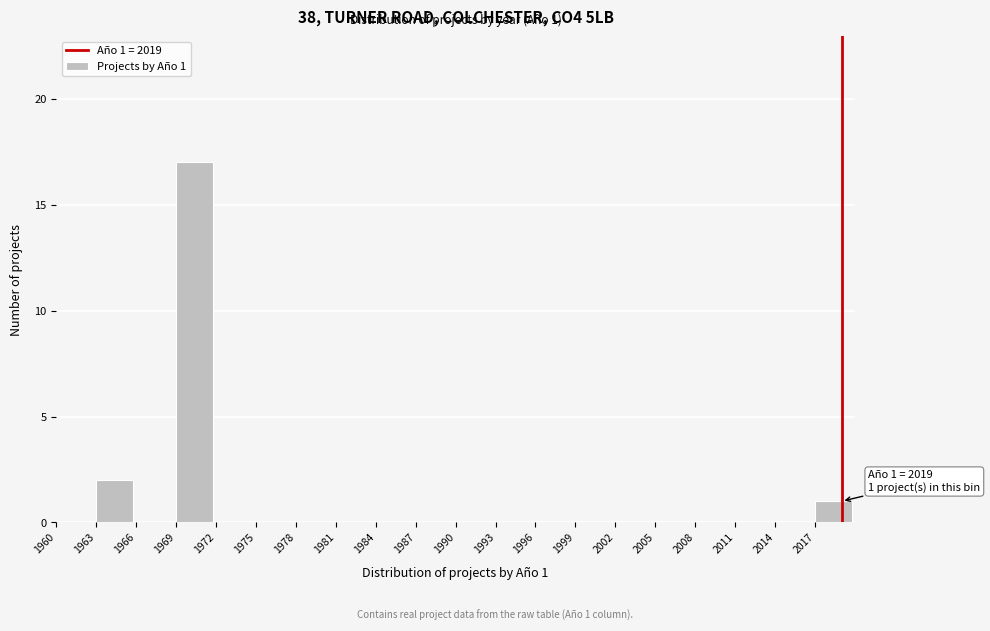

Over which range of the x-axis is the bar tallest?

1969 to 1972